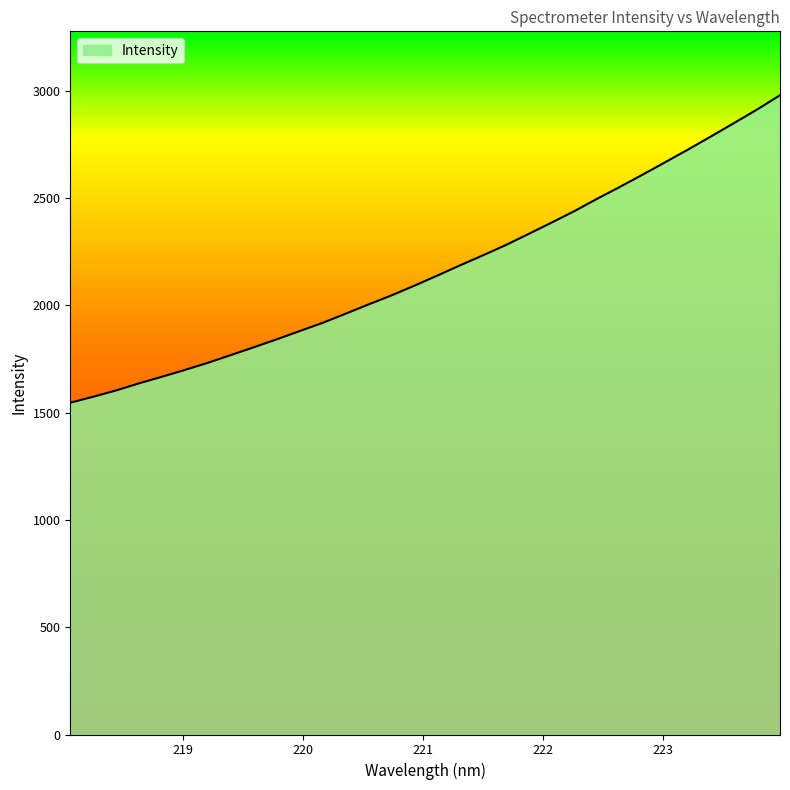

What is the difference between the maximum and minimum values?

1432.3